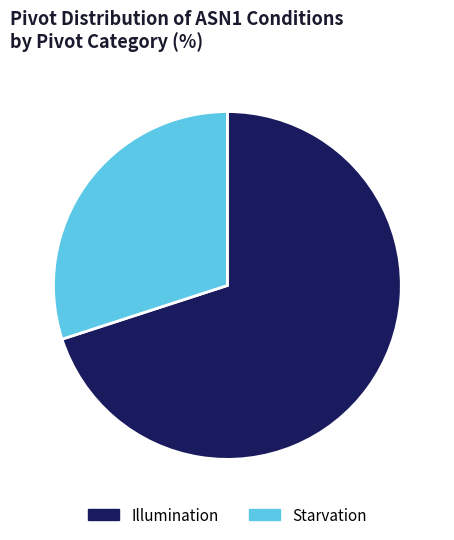

The Illumination slice represents 70% of the pie. True or false?

True